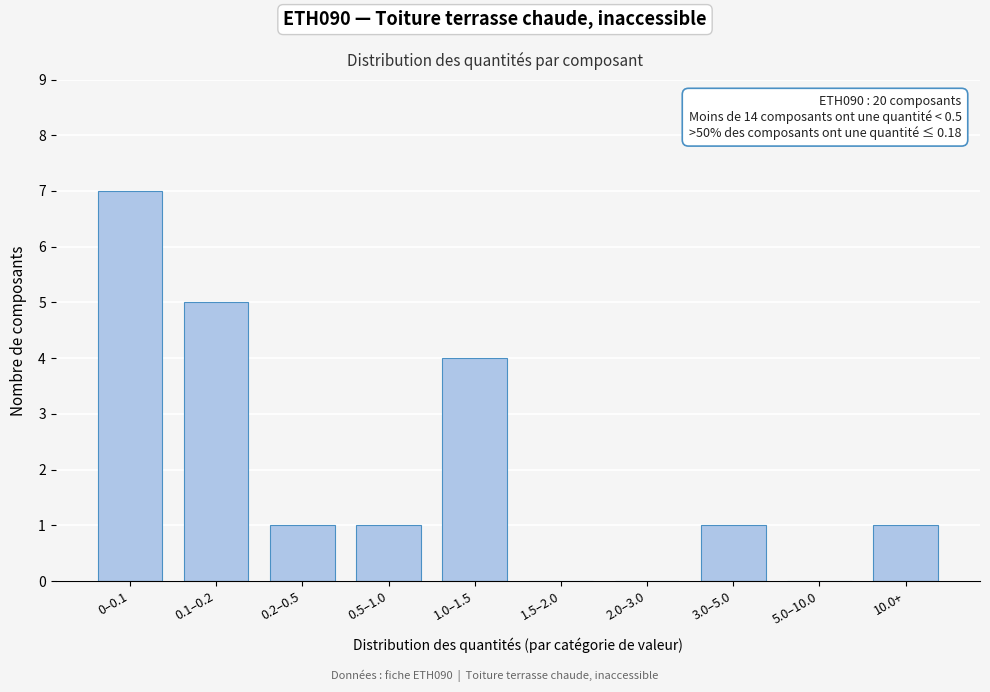

Reading left to right, what are all the values shown in this chart?

0–0.1=7	0.1–0.2=5	0.2–0.5=1	0.5–1.0=1	1.0–1.5=4	1.5–2.0=0	2.0–3.0=0	3.0–5.0=1	5.0–10.0=0	10.0+=1